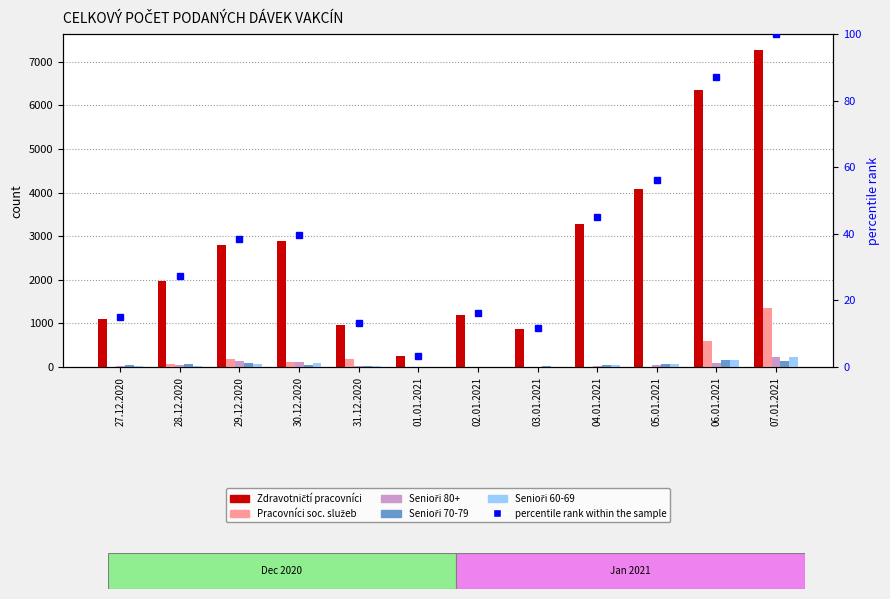

How many series are shown in this chart?

6